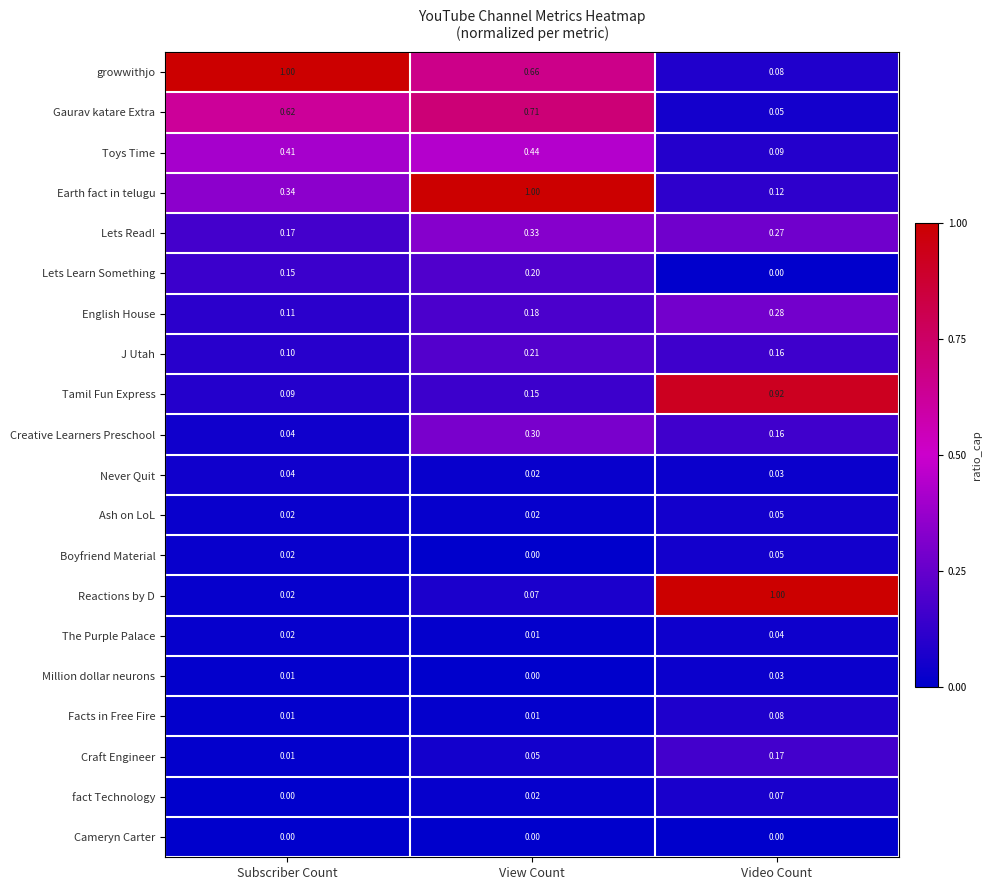

Between Subscriber Count and View Count, which series saw the biggest shift?

Earth fact in telugu